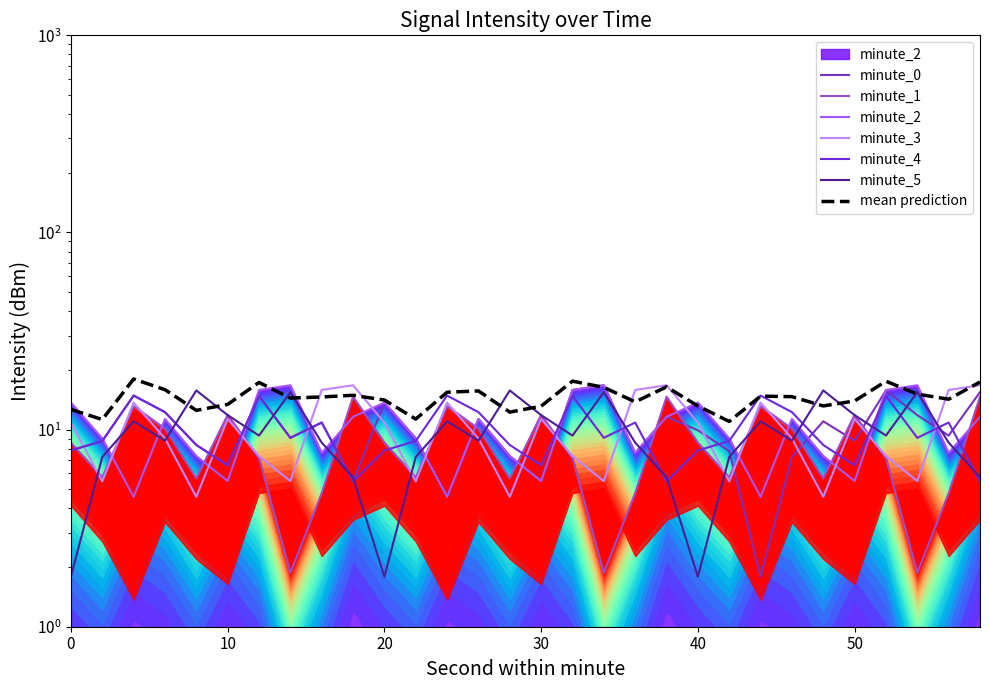

Rank the series at 44 from lowest to highest value.

minute_0, minute_2, minute_5, minute_3, minute_4